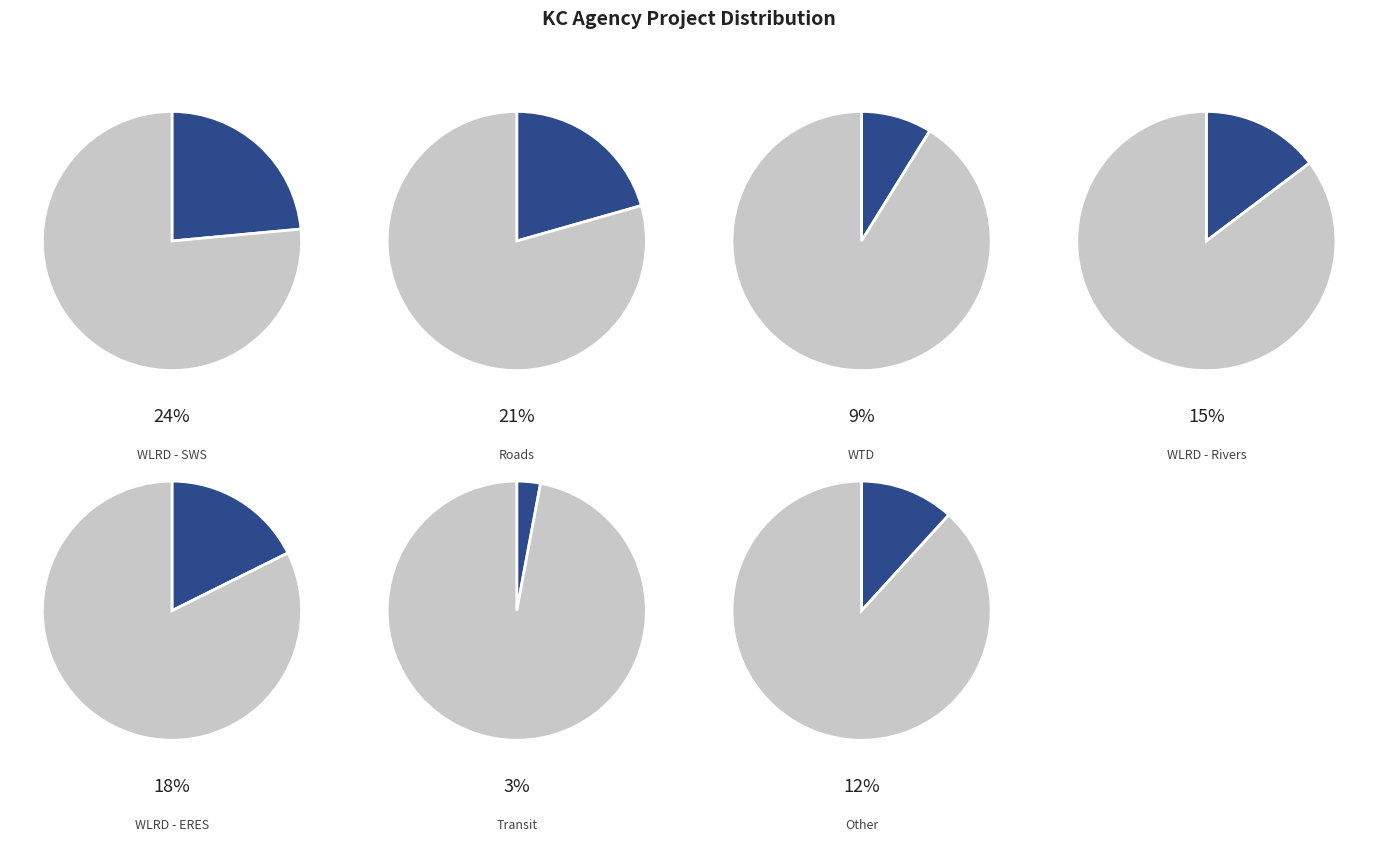

Which category has the smallest portion of the pie?

Transit